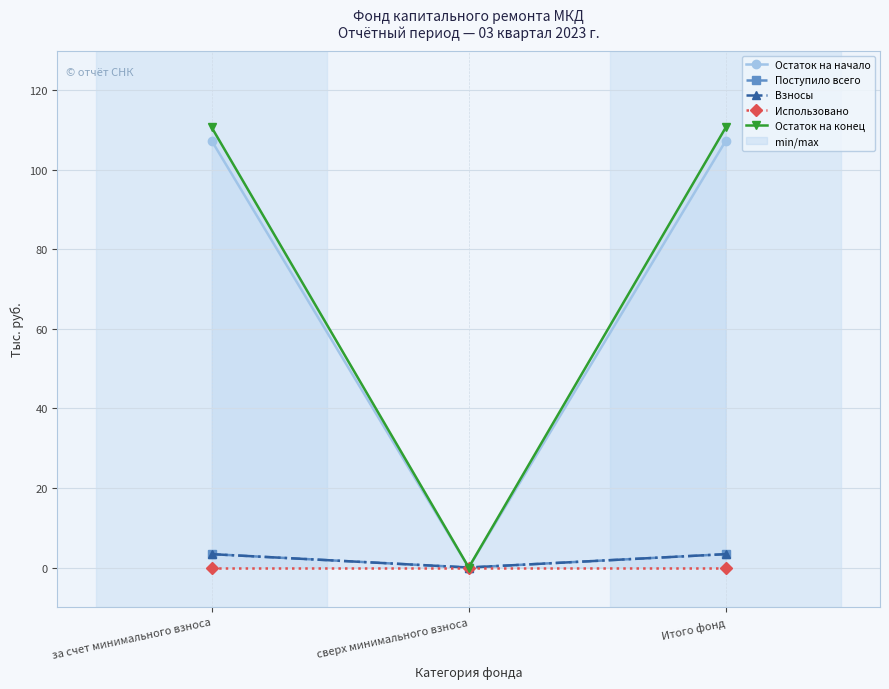

What are all the series names shown in the legend?

Остаток на начало, Поступило всего, Взносы, Использовано, Остаток на конец